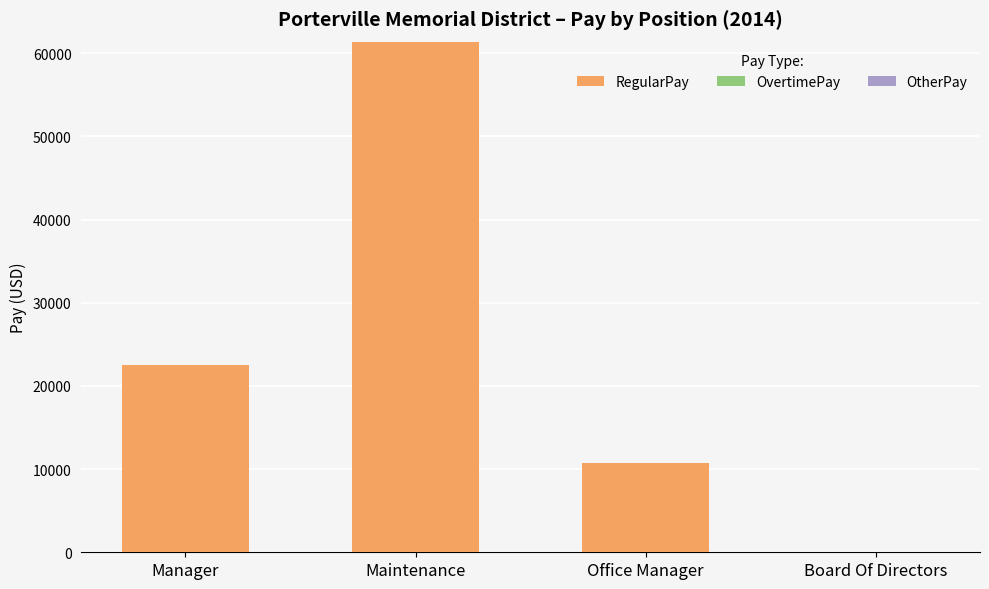

The value at Office Manager is 4015. True or false?

False